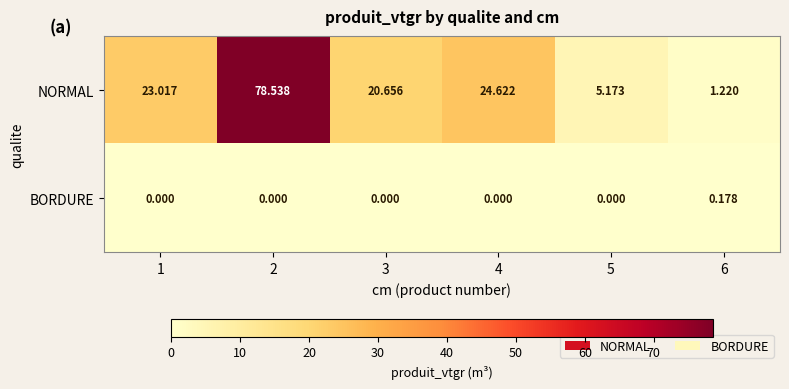

How many categories are shown in the chart?

6